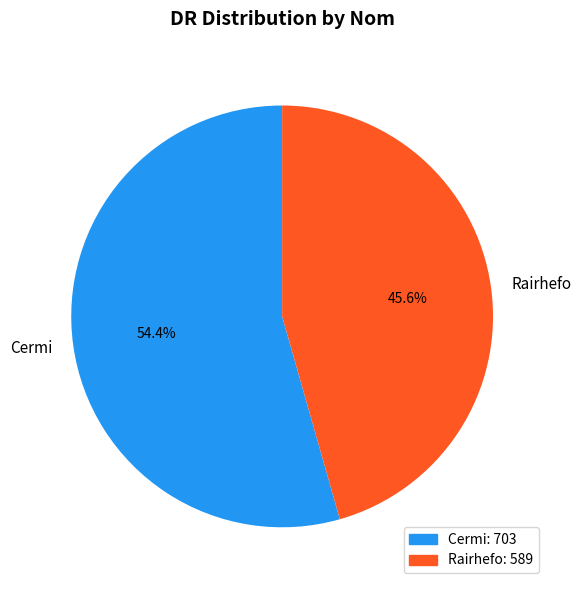

Is it true that Cermi is 44% of the pie?

False